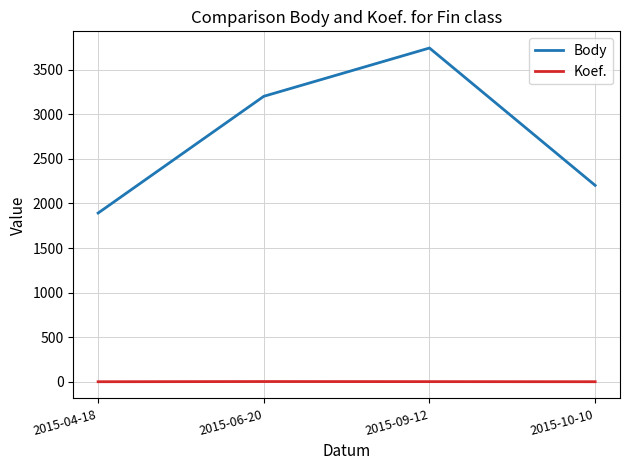

How many lines are shown in the chart?

2